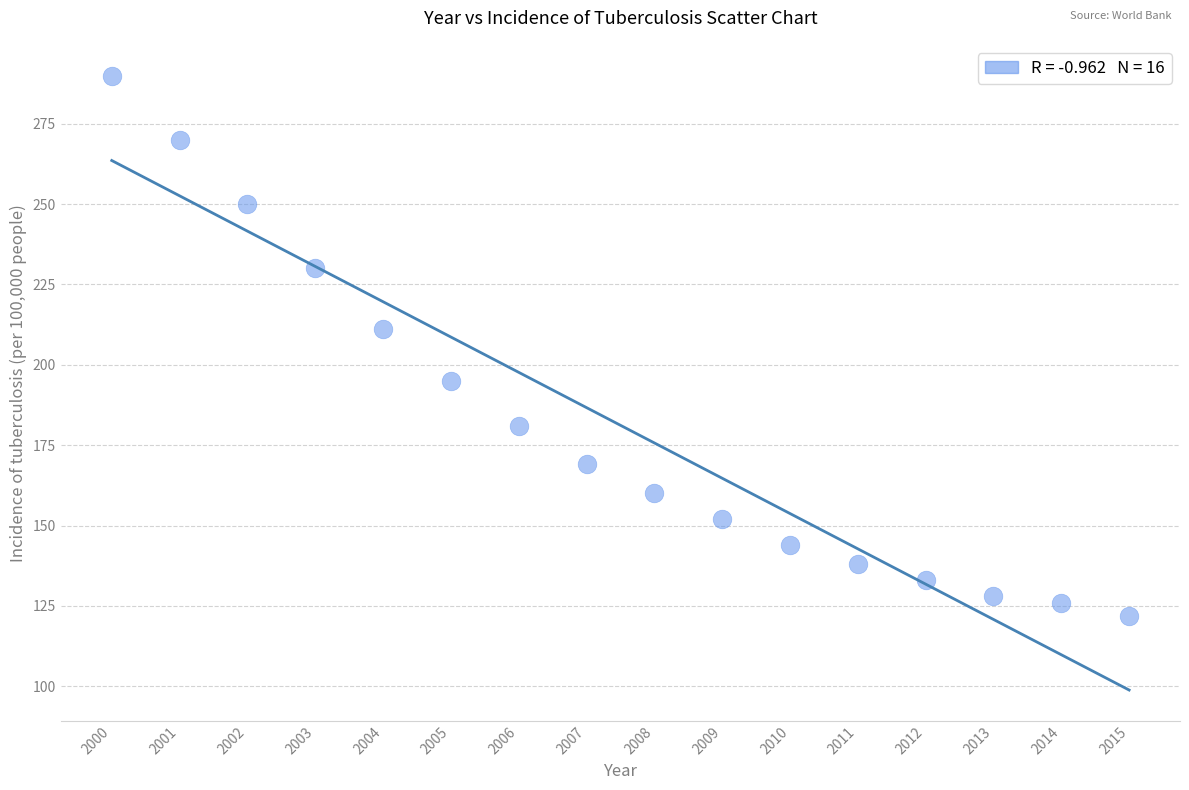

What Y value in the scatter plot is closest to 206?

211